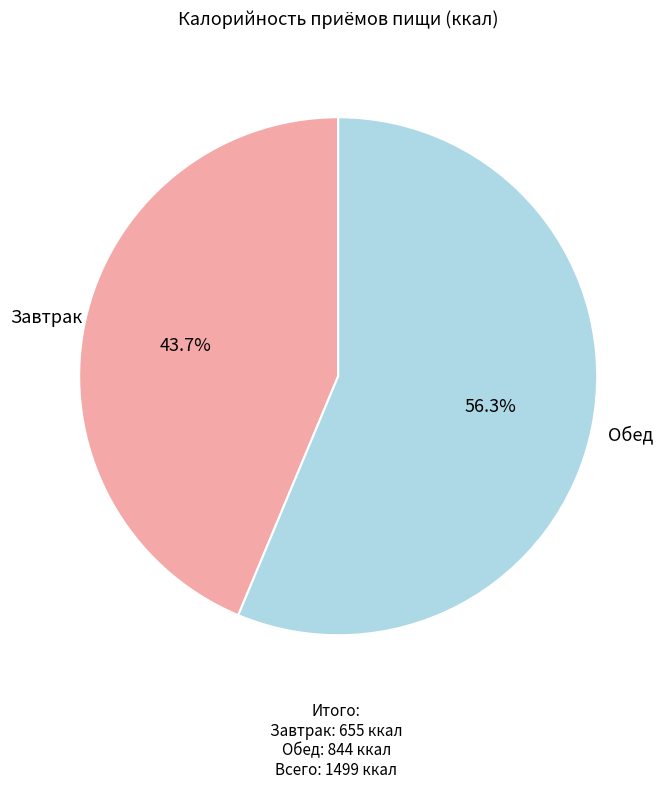

How many segments does this pie chart have?

2